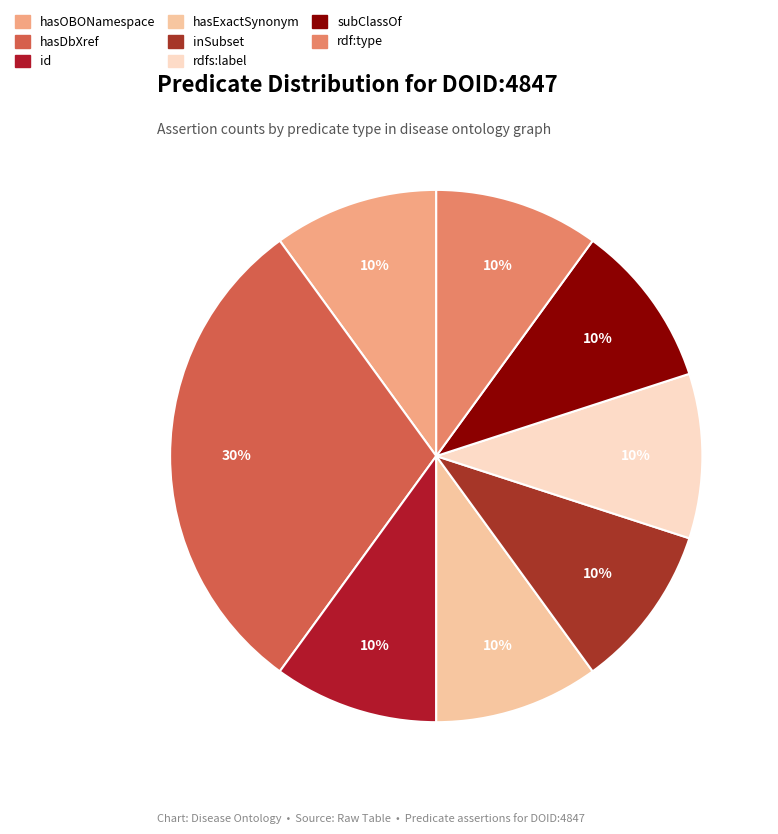

Count the number of slices in the pie.

8